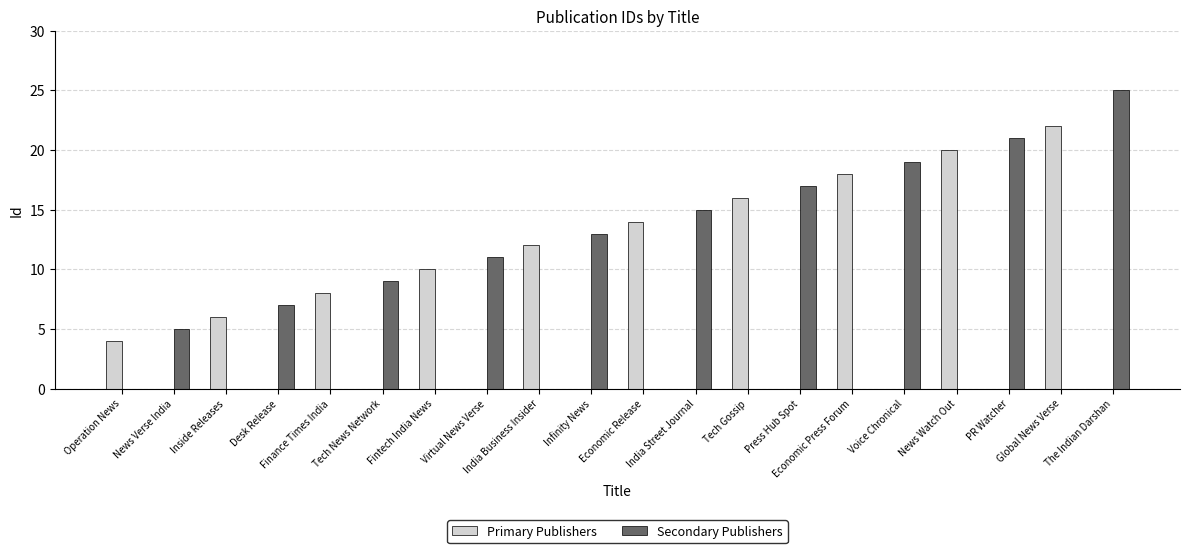

What is the maximum value shown in the chart?

25